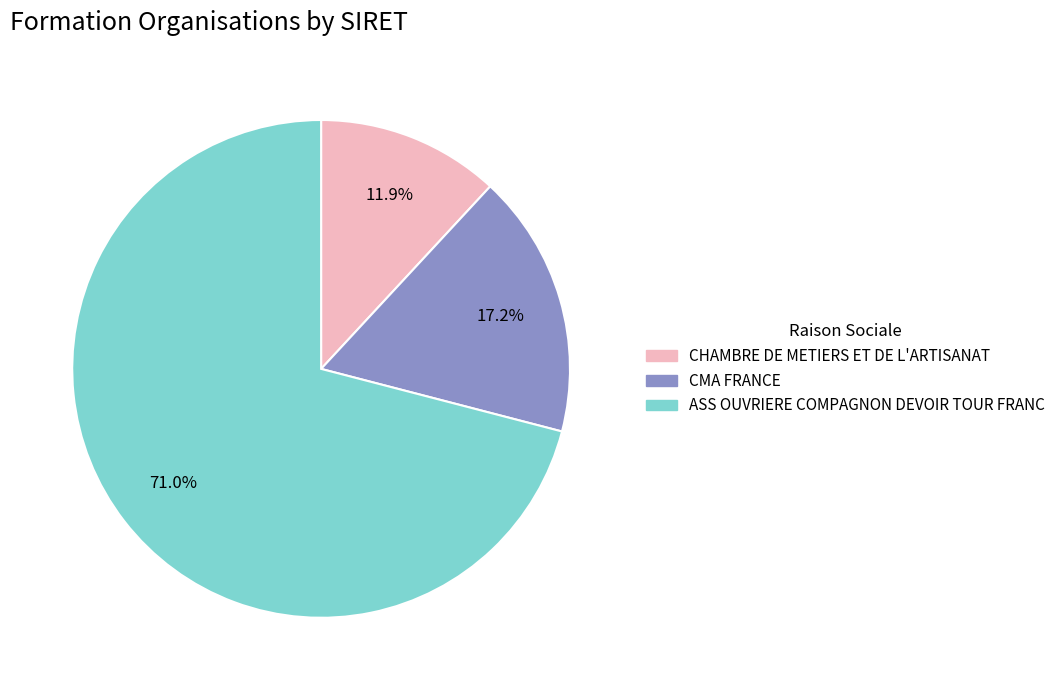

The CMA FRANCE slice represents 17% of the pie. True or false?

True